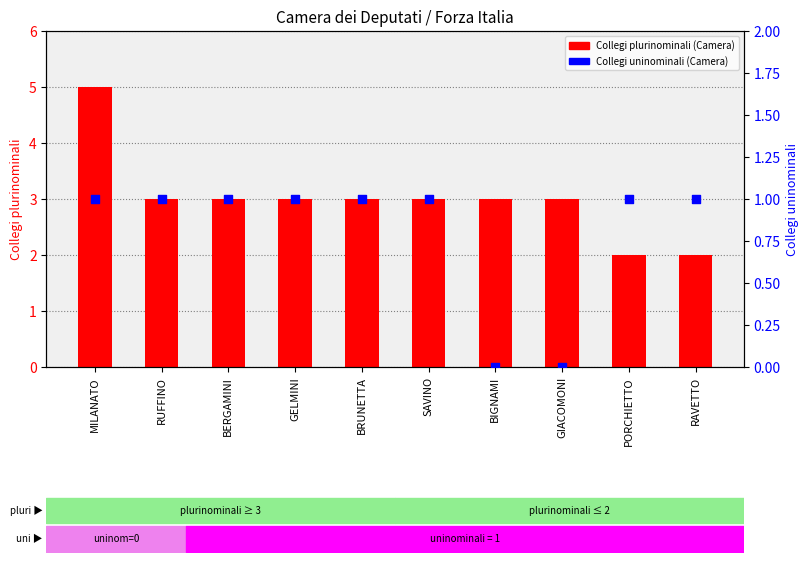

Is the value of Collegi plurinominali (Camera) at BRUNETTA greater than the value of Collegi uninominali (Camera) at SAVINO?

Yes